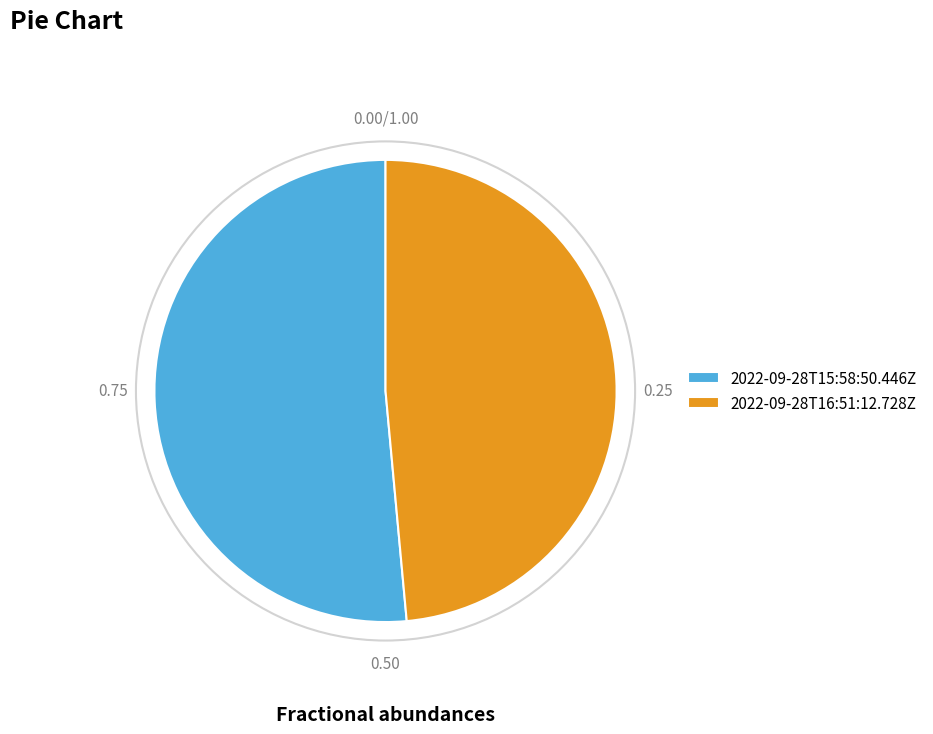

Combined, do 2022-09-28T15:58:50.446Z and 2022-09-28T16:51:12.728Z account for over 50%?

Yes